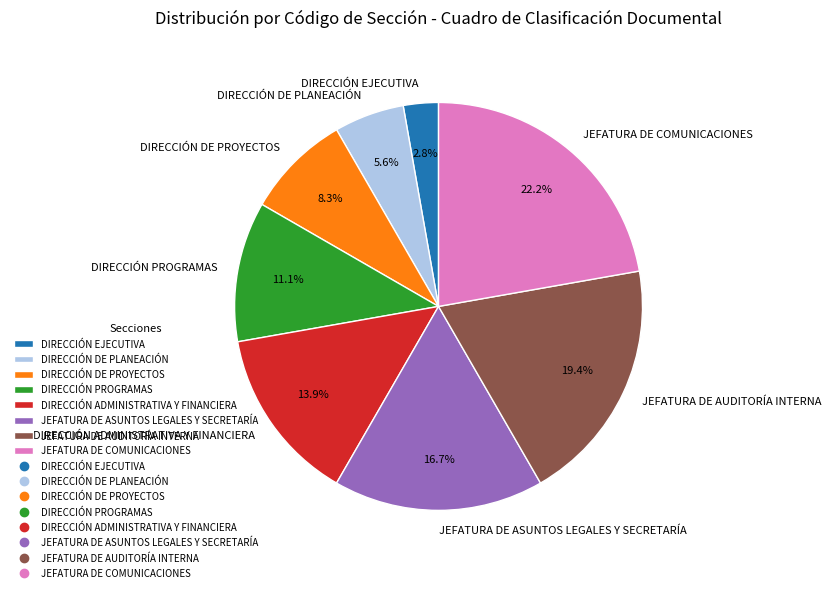

Combined, do DIRECCIÓN EJECUTIVA and DIRECCIÓN DE PROYECTOS account for over 50%?

No